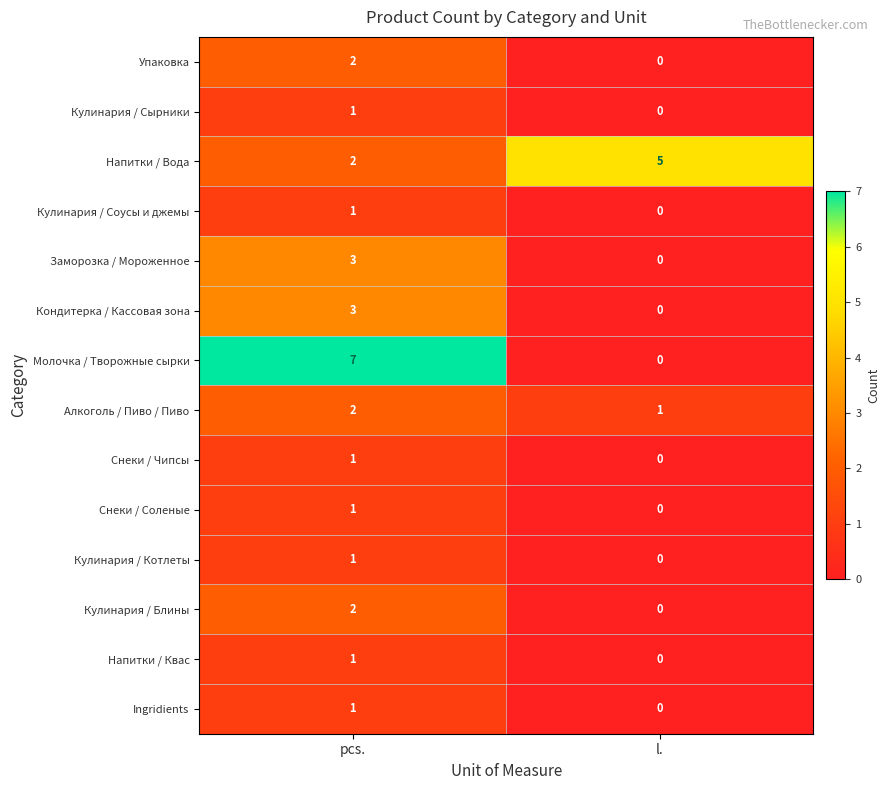

The value of Кулинария / Соусы и джемы at pcs. is 0. True or false?

False